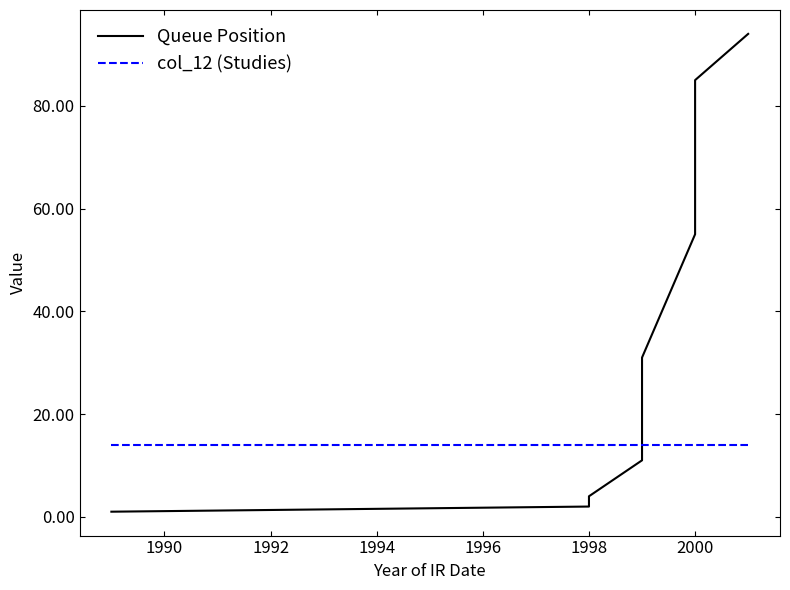

At how many categories does at least one series exceed 89?

1